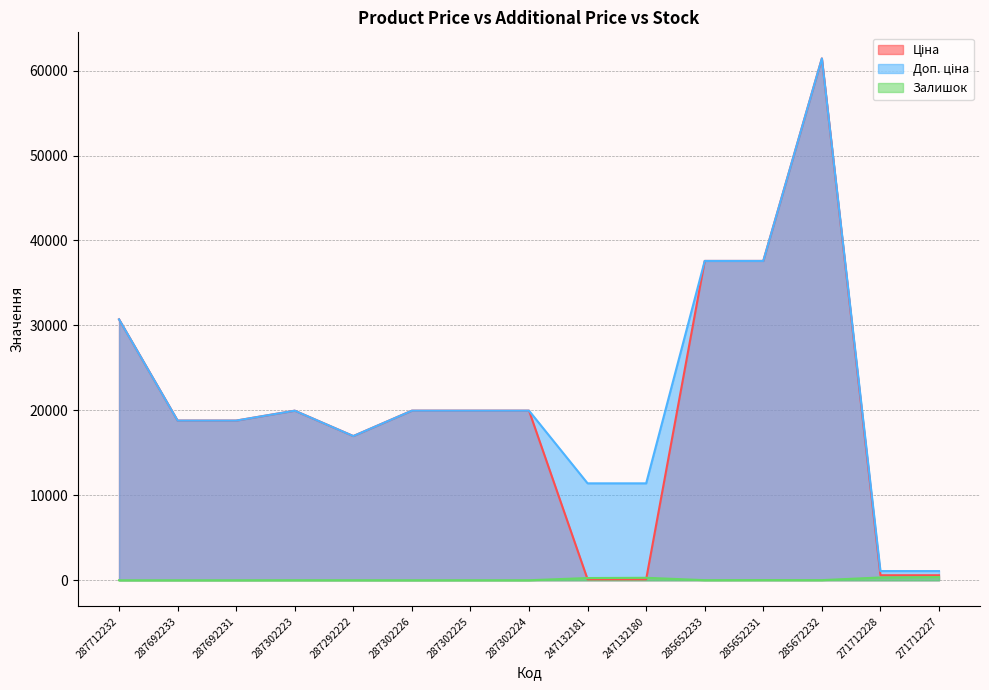

True or false: Ціна has a value of 18796.8 at 287692233.

True